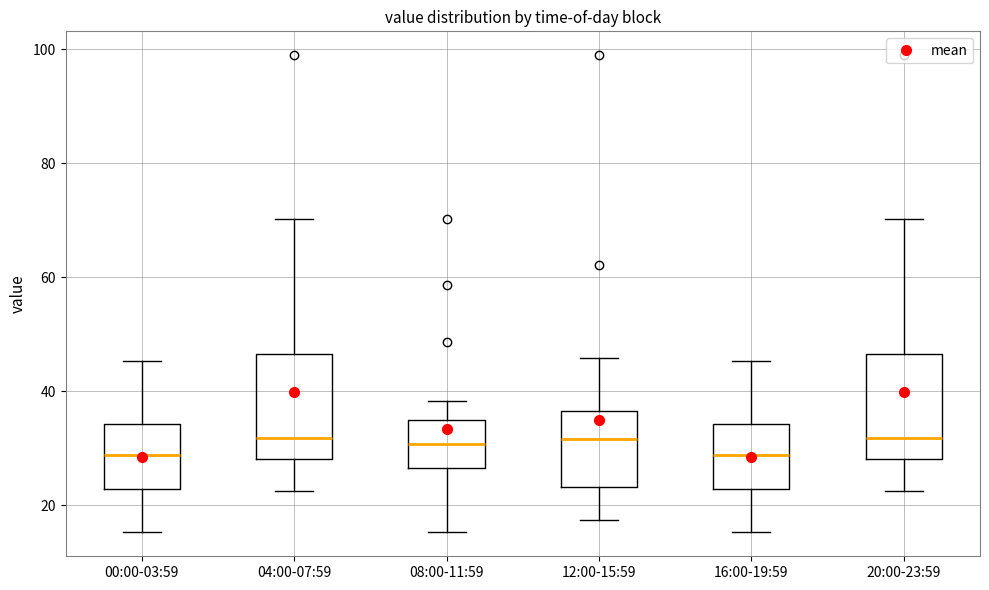

Where is the lower edge of the box for 20:00-23:59 on the y-axis? The values are not printed on the chart, so give them approximately, as read against the axis.

28